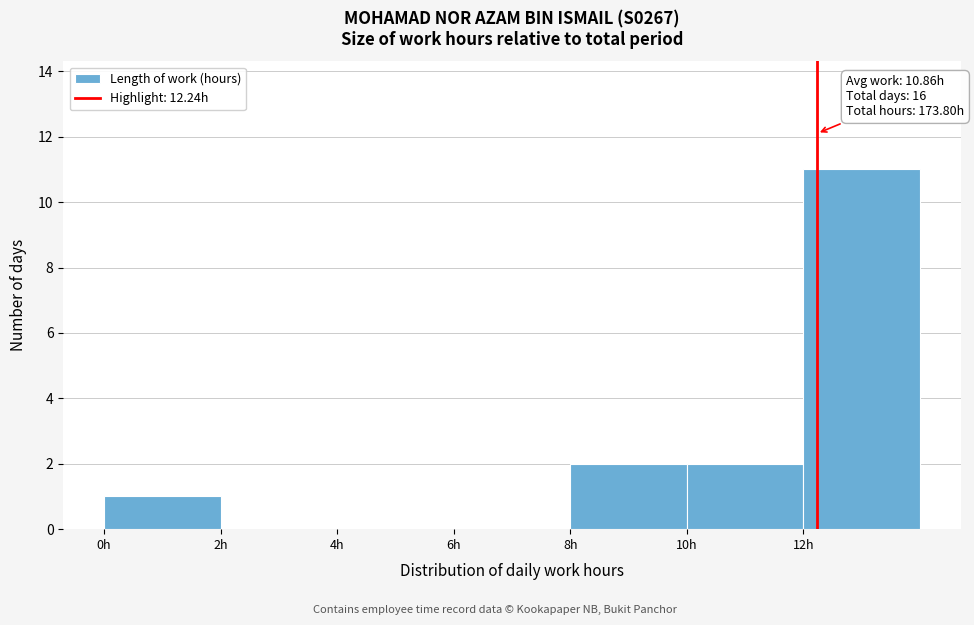

Over which range of the x-axis is the bar tallest?

12 to 14